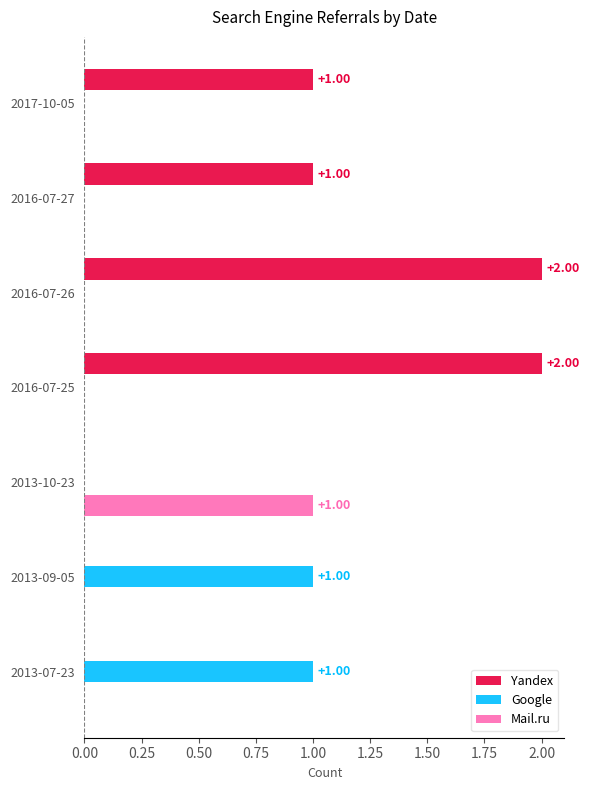

What is the sum of all Yandex values?

6